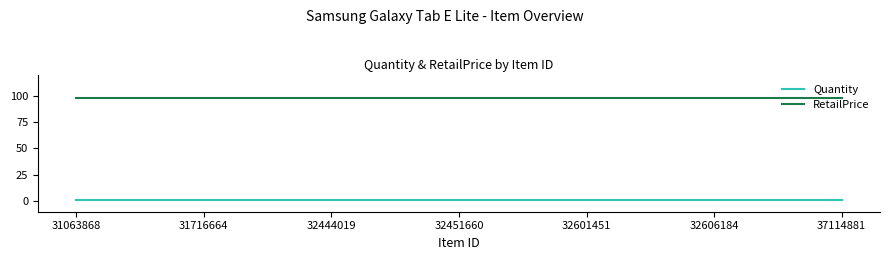

What is the greatest value displayed?

98